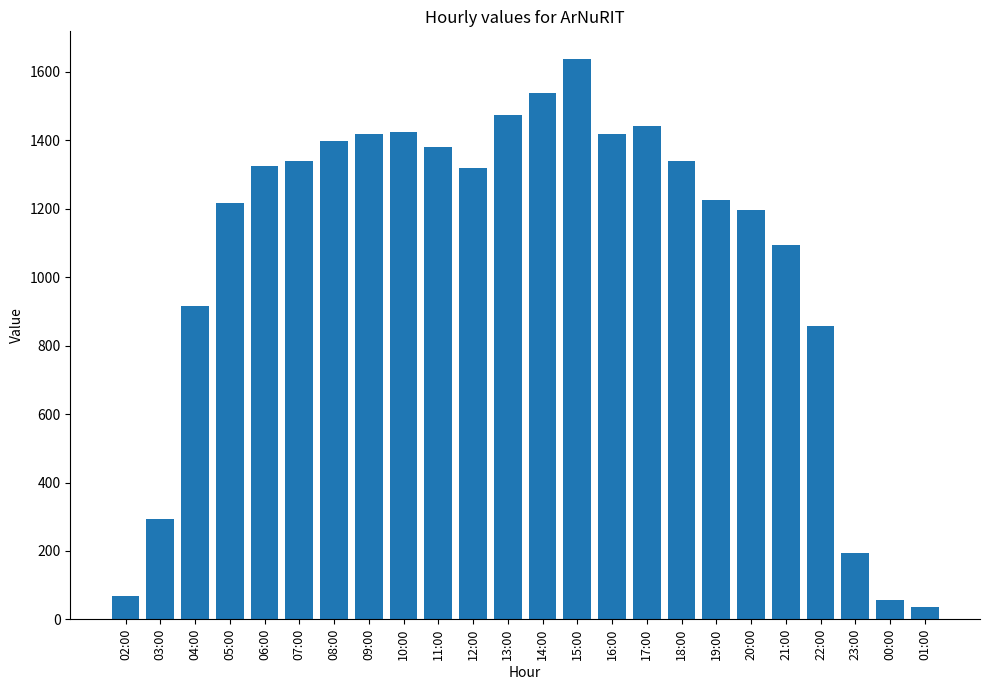

What is the difference between the maximum and minimum values?

1602